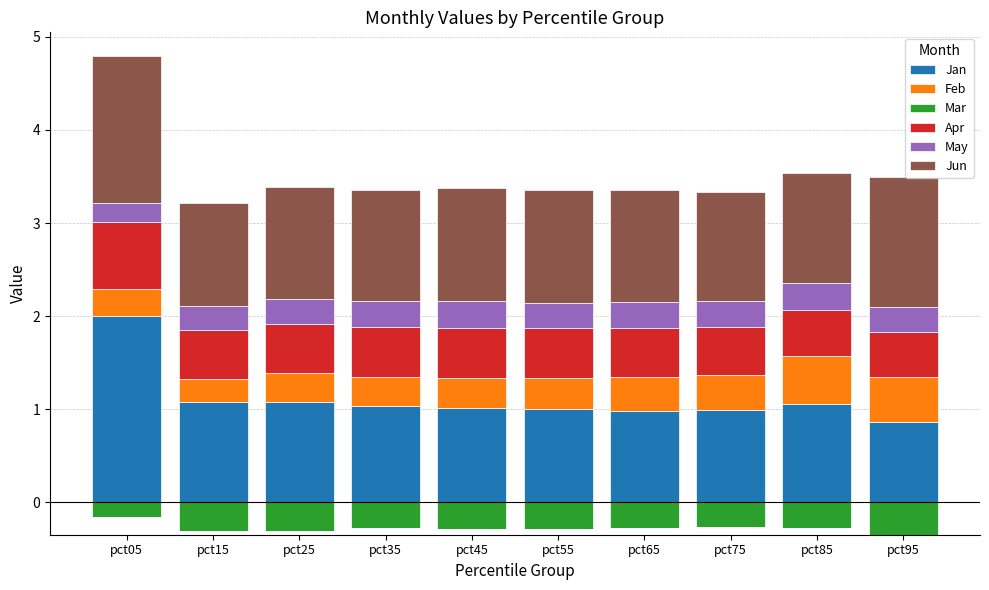

What are all the series names shown in the legend?

Jan, Feb, Mar, Apr, May, Jun